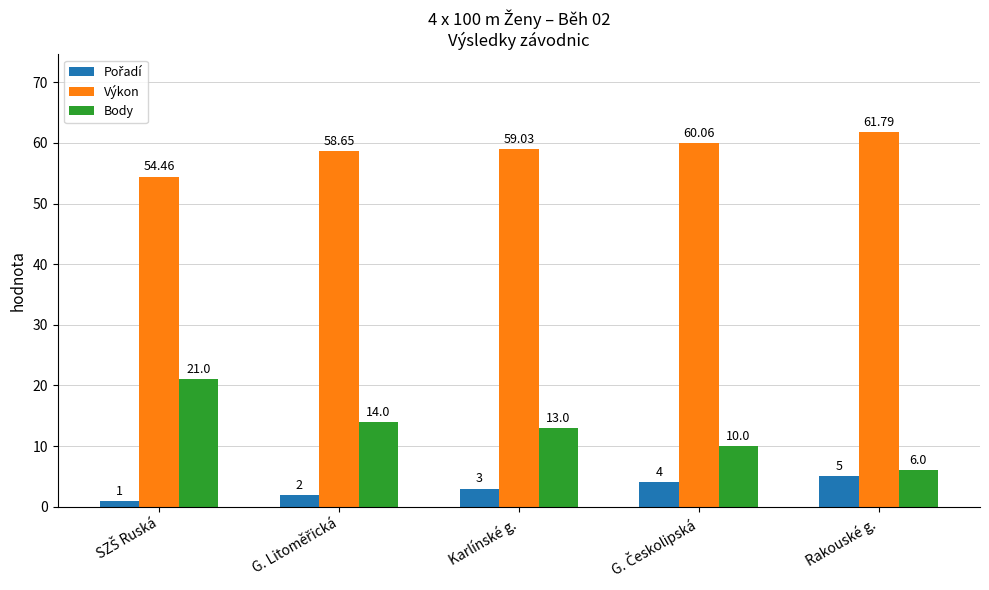

Which series has the widest spread of values?

Body